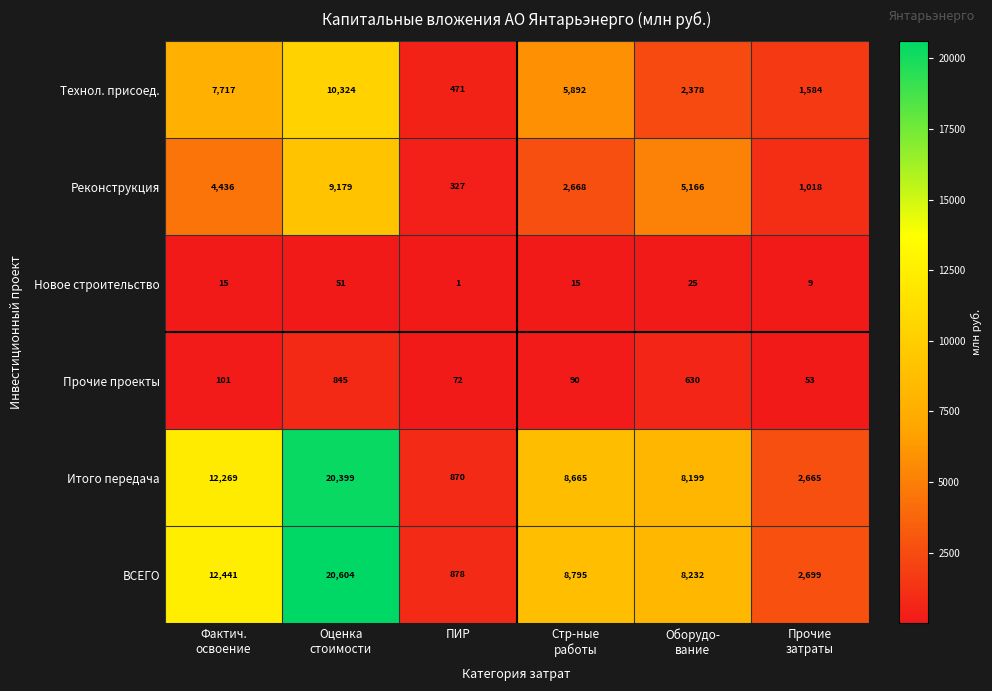

Which series has the largest range (max minus min)?

ВСЕГО